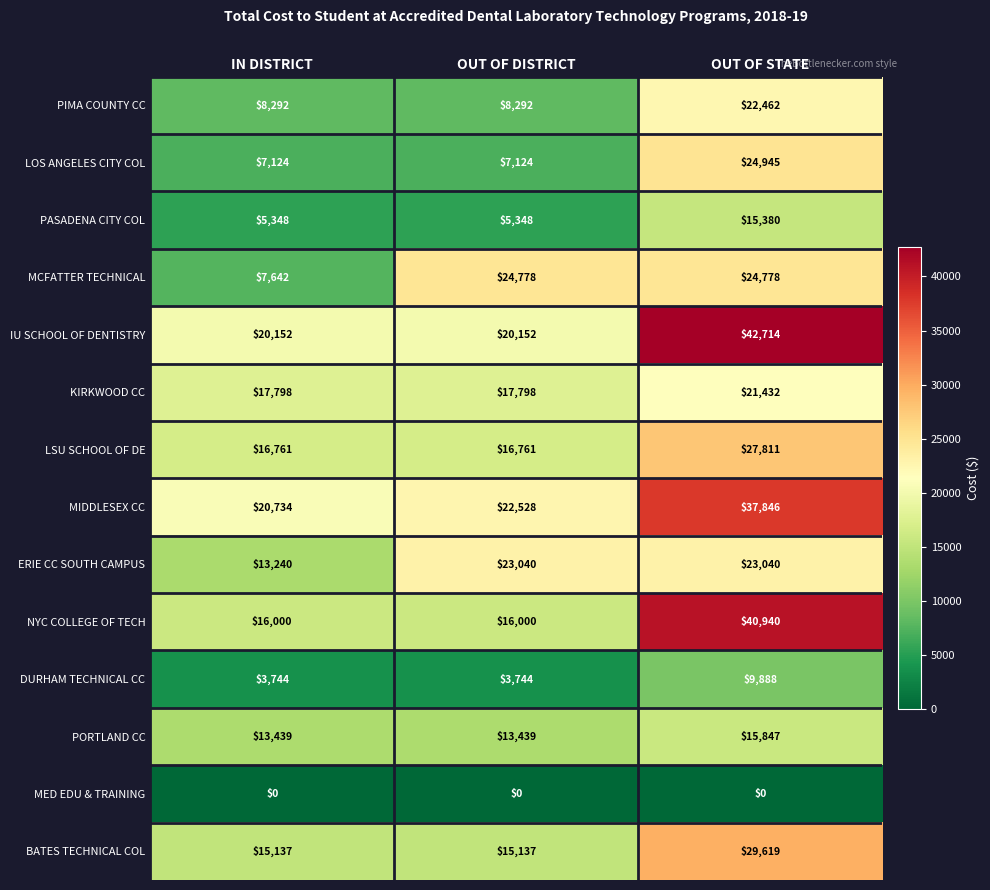

Count the PASADENA CITY COL values in the range 5348 to 15380.

3